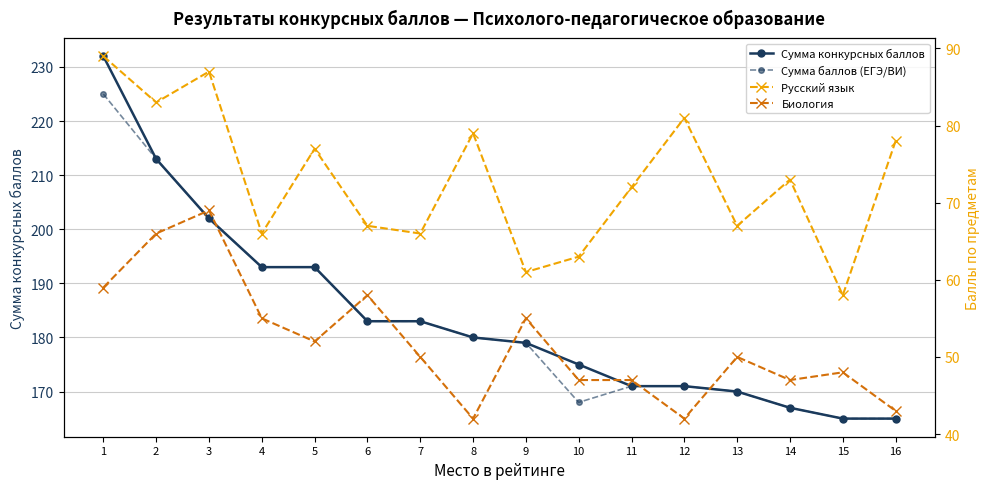

Read the Биология value at 15, to the nearest 10.

50